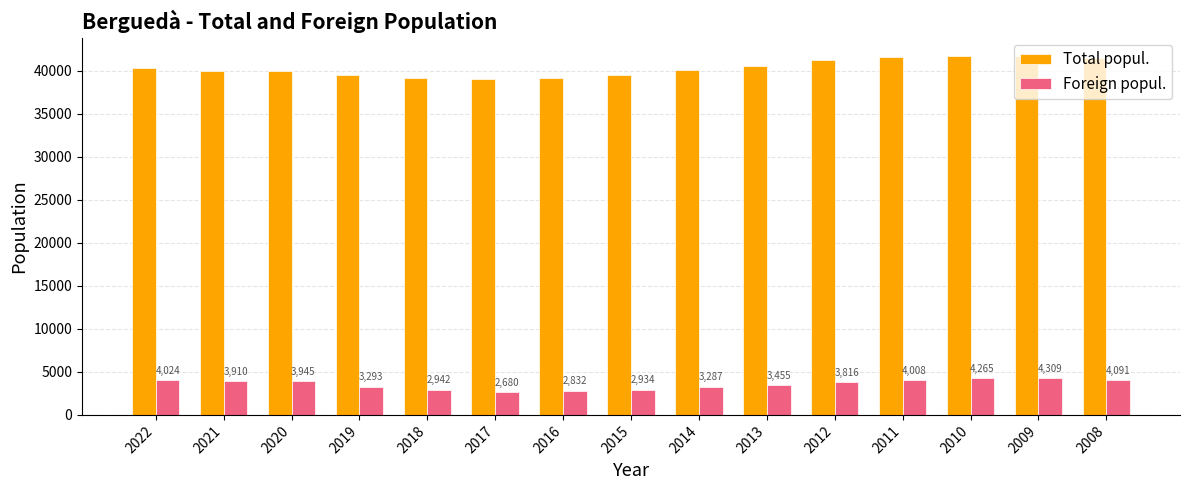

At how many categories does at least one series exceed 26610?

15